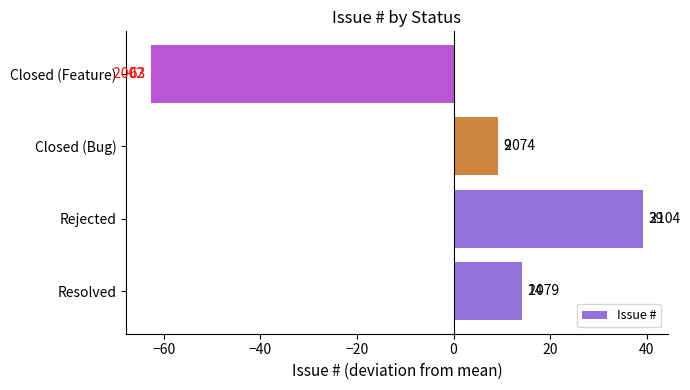

How many bars are there in total?

4